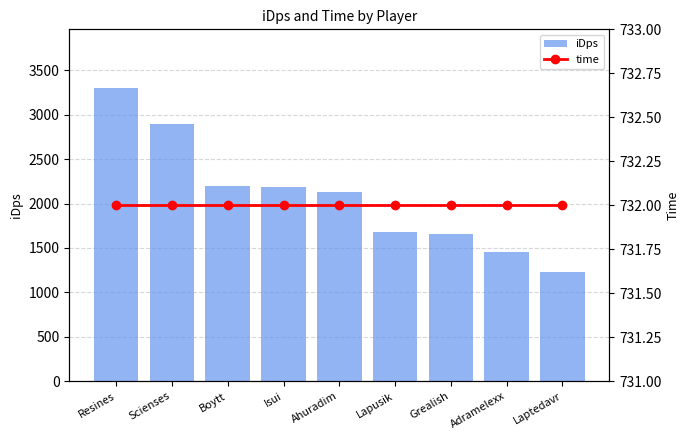

What is the label of the 3rd bar from the right?

Grealish